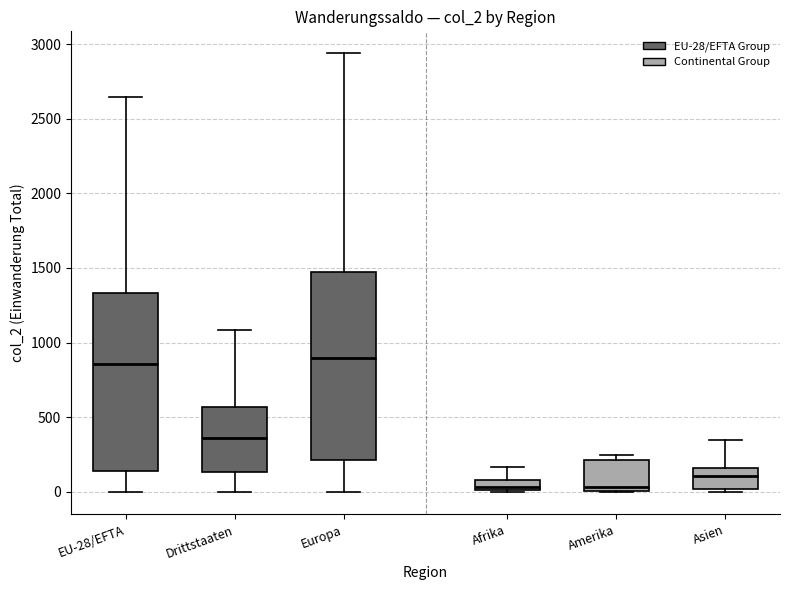

Where does the median line of the box for EU-28/EFTA sit on the y-axis? The values are not printed on the chart, so give them approximately, as read against the axis.

850